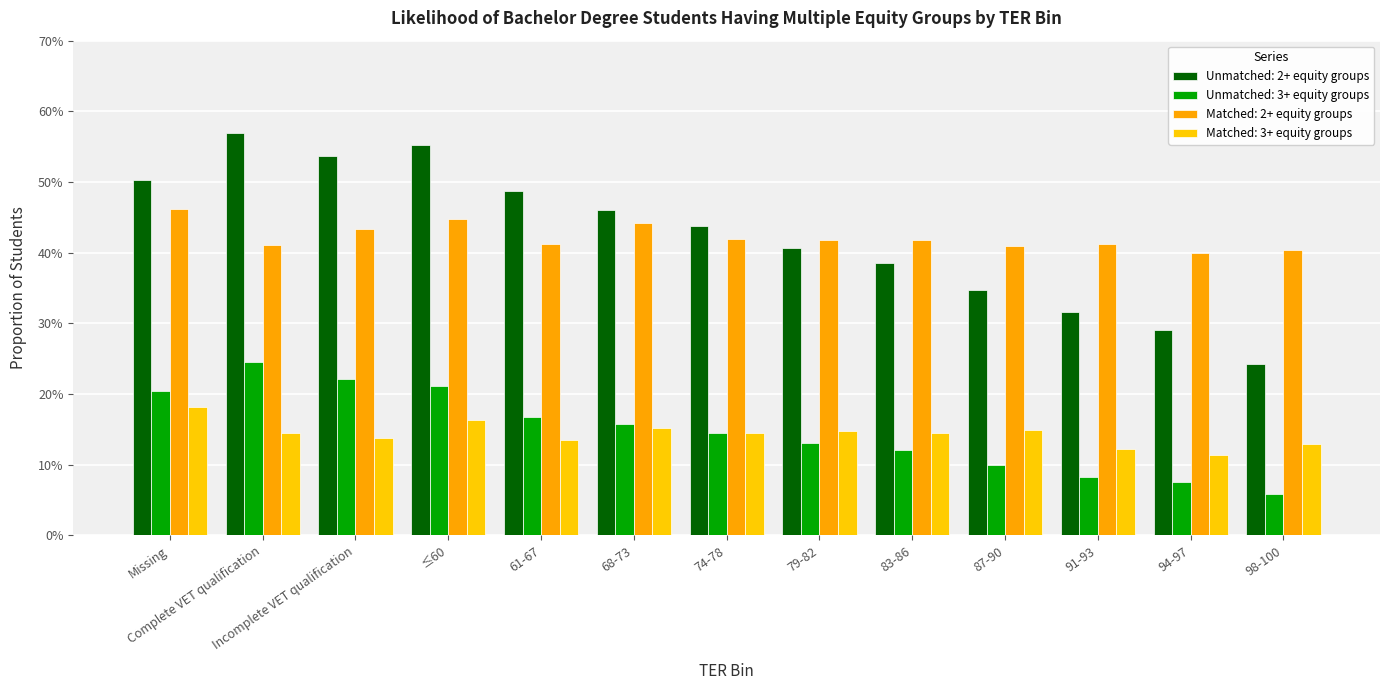

Which series has the largest total across all categories?

Unmatched: 2+ equity groups